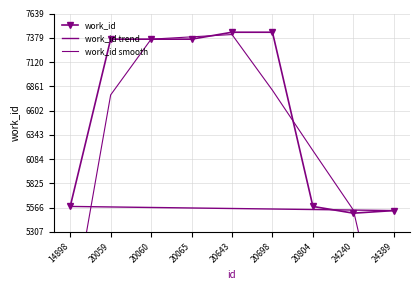

Between which two adjacent categories do work_id trend and work_id first intersect?

20804 and 24240